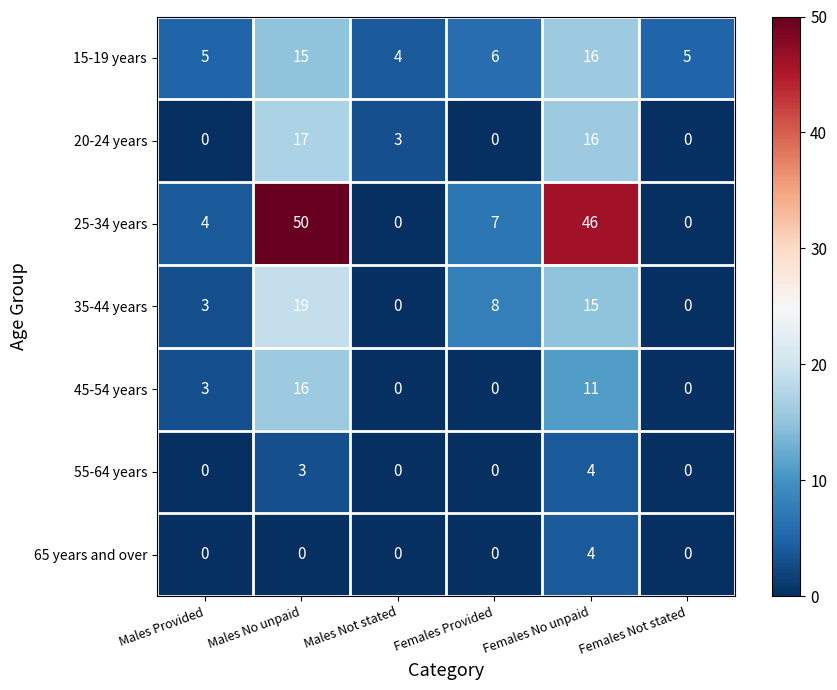

Which series has the largest range (max minus min)?

25-34 years